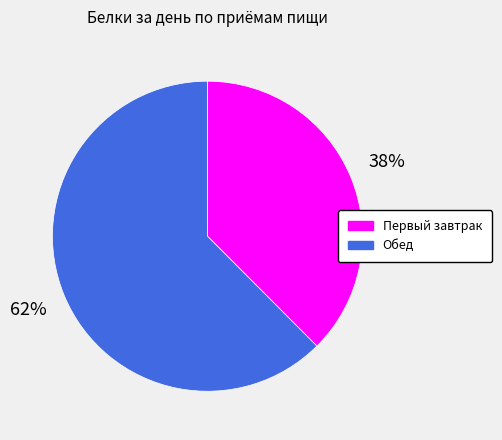

Is there any slice that represents more than half of the pie?

Yes